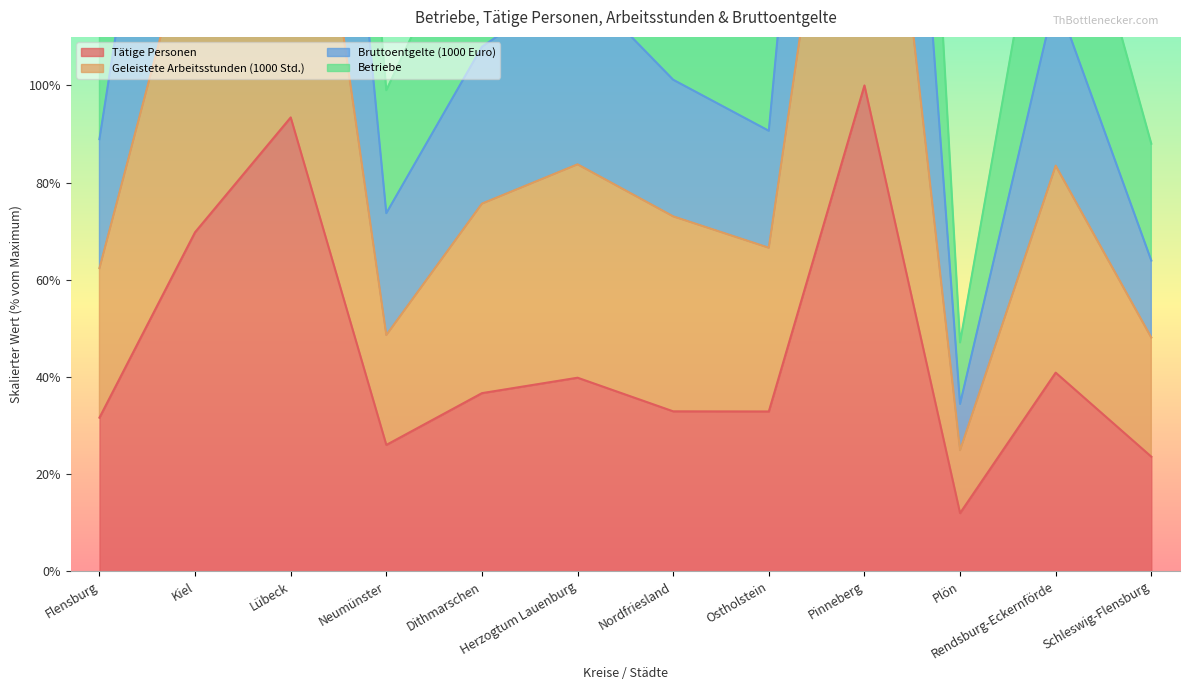

Count the number of categories in the chart.

12